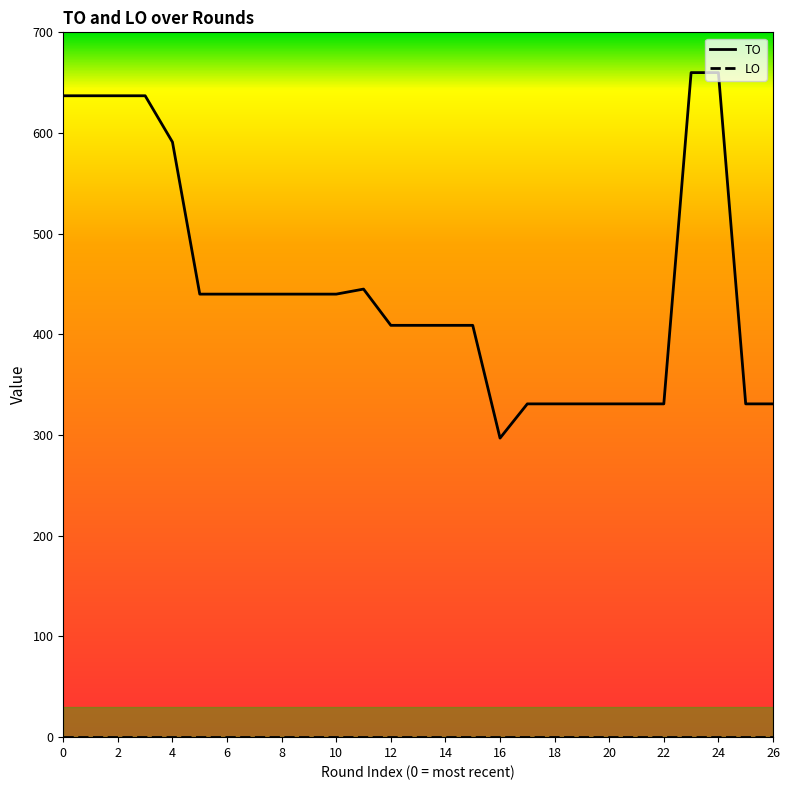

Does the chart have visible grid lines?

No